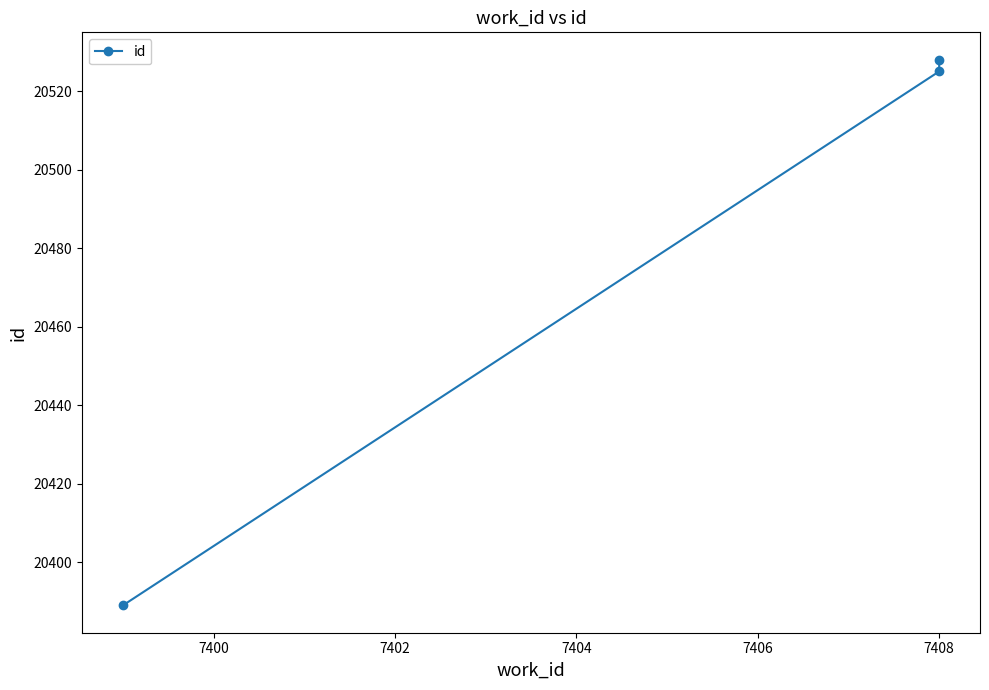

Does the chart display data point markers on the line(s)?

Yes